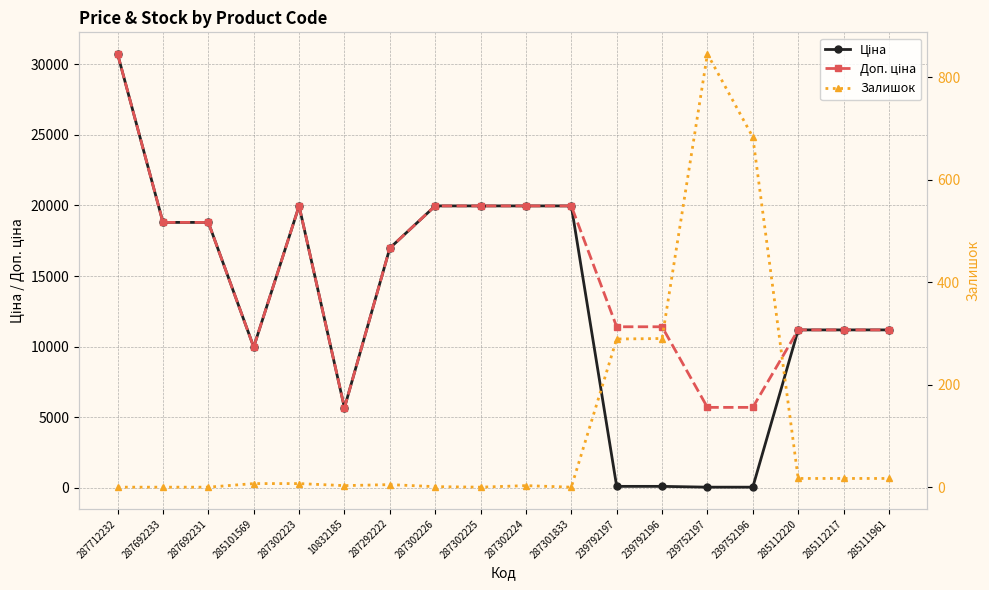

What is the spread (max minus min) of values at 287292222?

16971.3